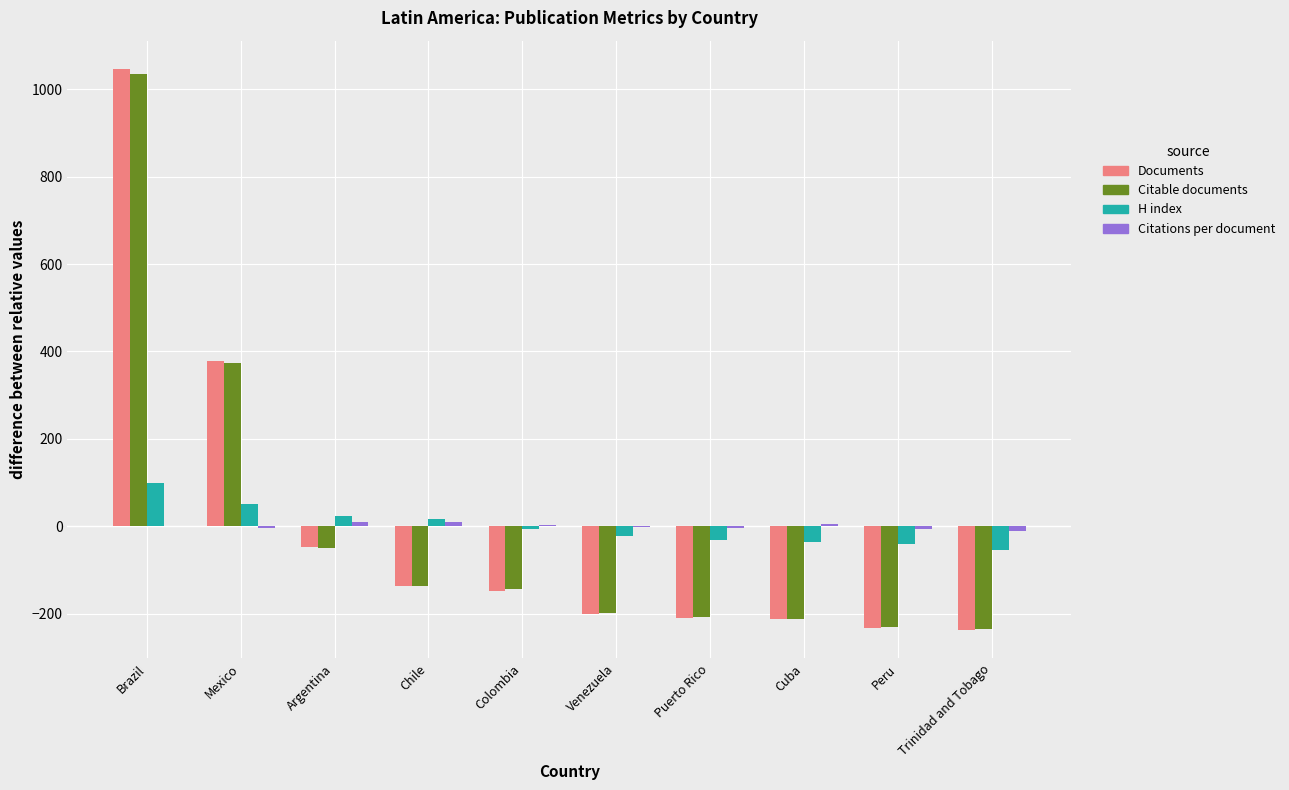

What is the greatest value displayed?

1046.9